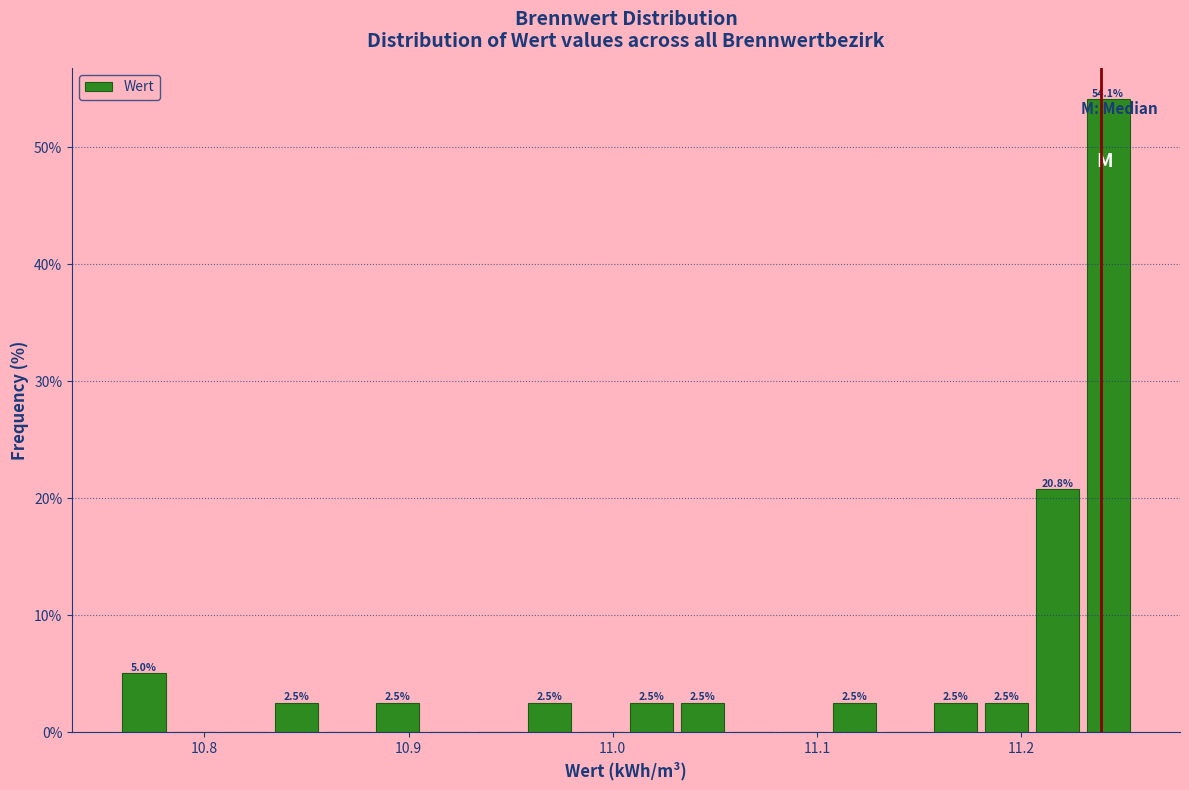

Read against the x-axis, roughly where is the centre of the tallest bar?

11.24